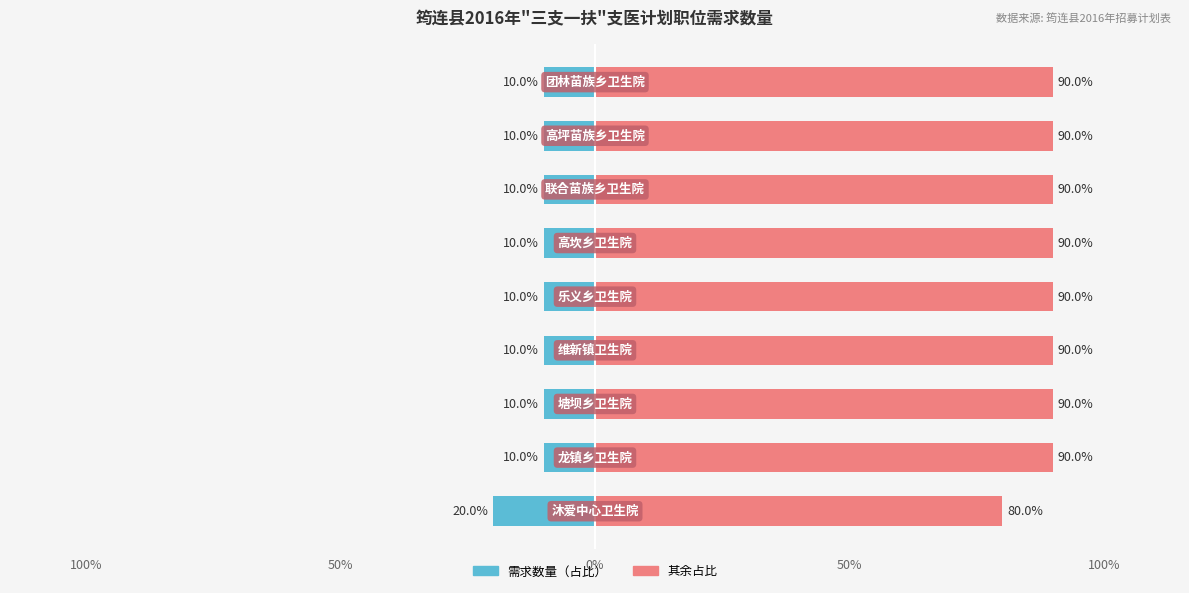

What is the sum of all 其余占比 values?

800